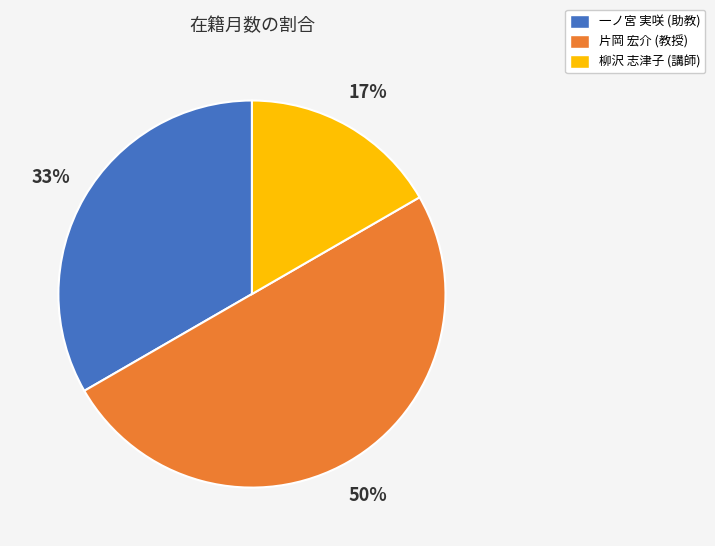

What percentage is the 柳沢 志津子 (講師) slice, to the nearest percent?

17%